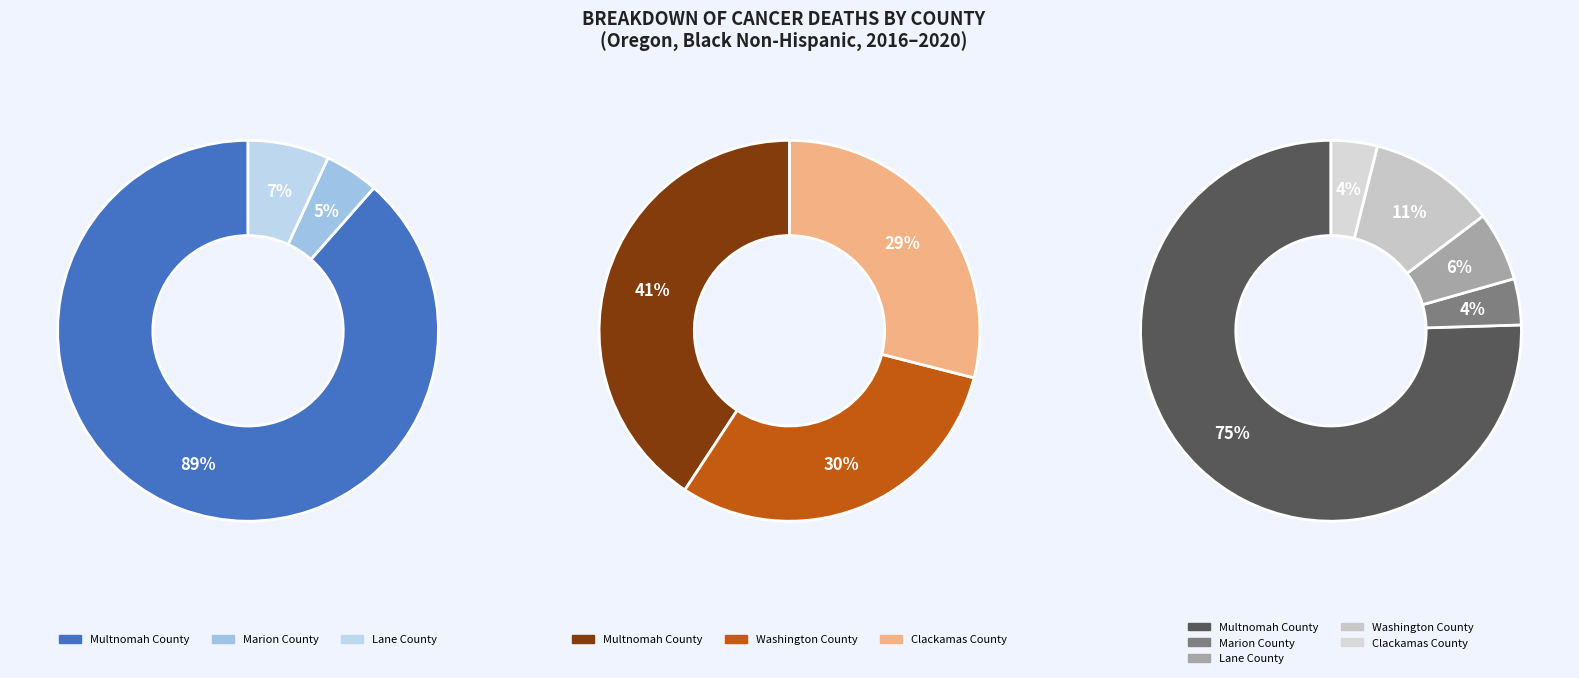

Is there any slice that represents more than half of the pie?

Yes